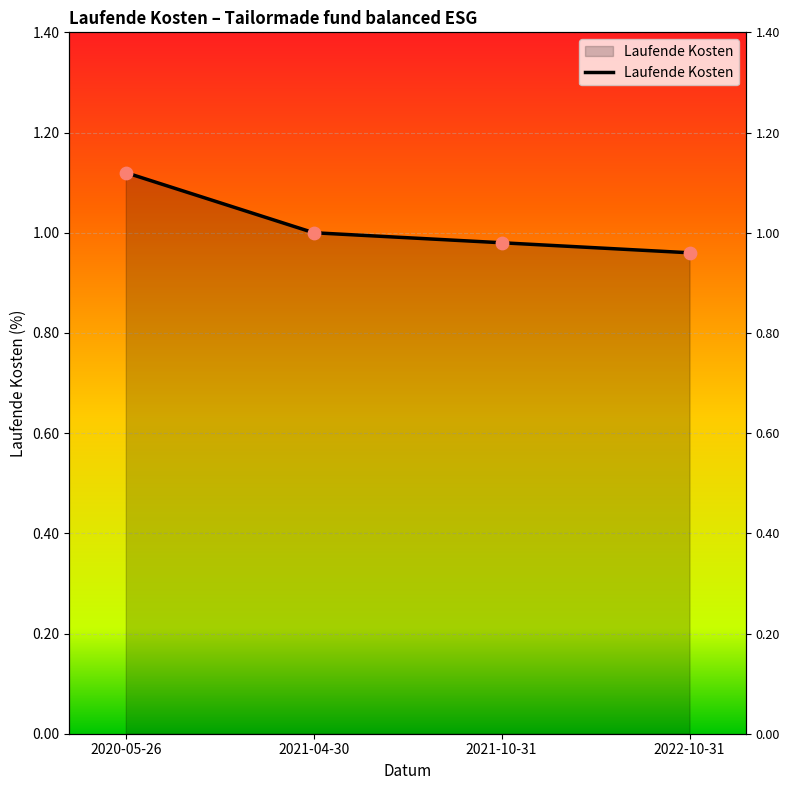

Between 2021-10-31 and 2022-10-31, which is larger?

2021-10-31